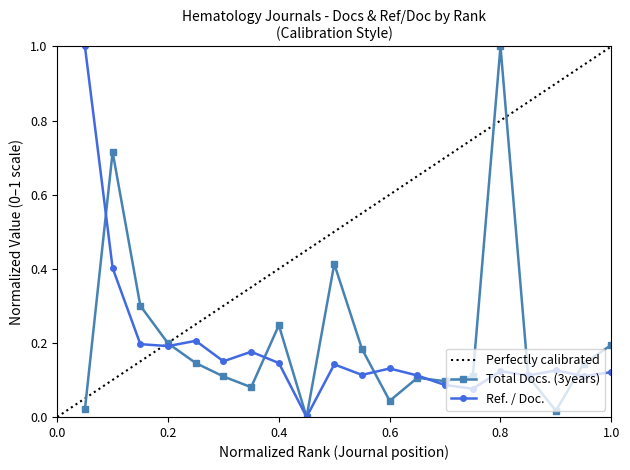

Which category has the highest value in the Total Docs. (3years) series?

0.8